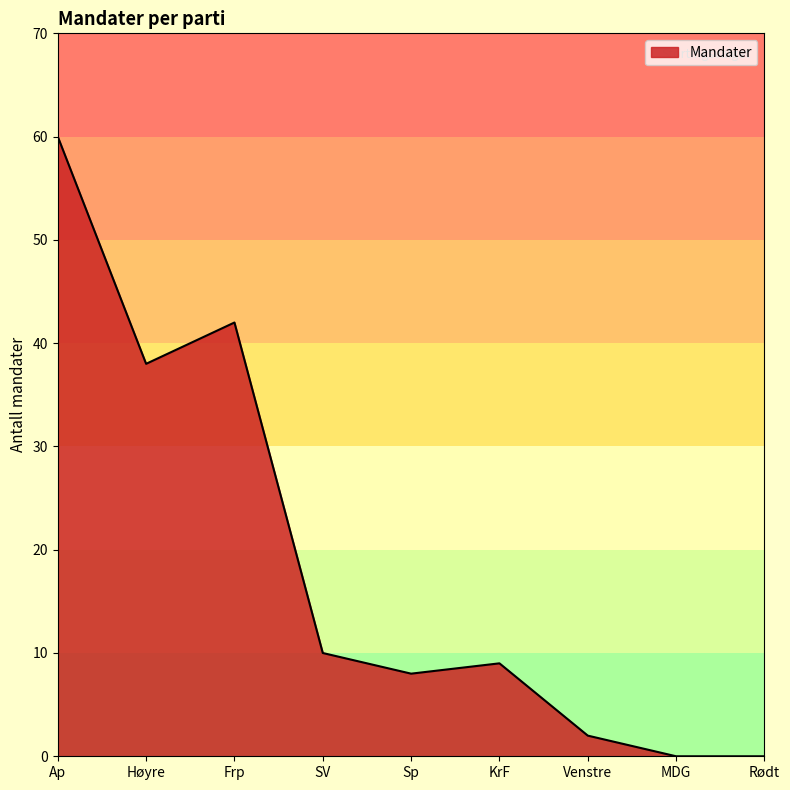

At which label does the data first exceed 9?

Ap